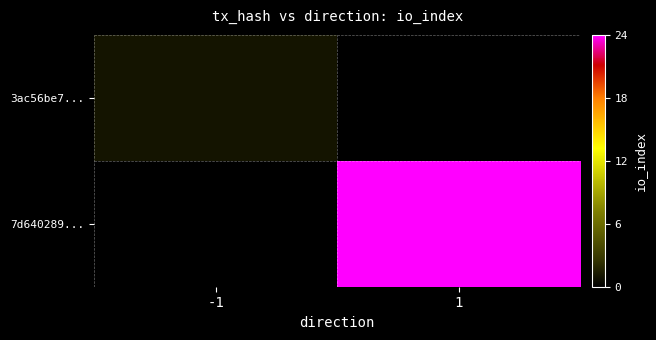

Which series has the widest spread of values?

7d640289...